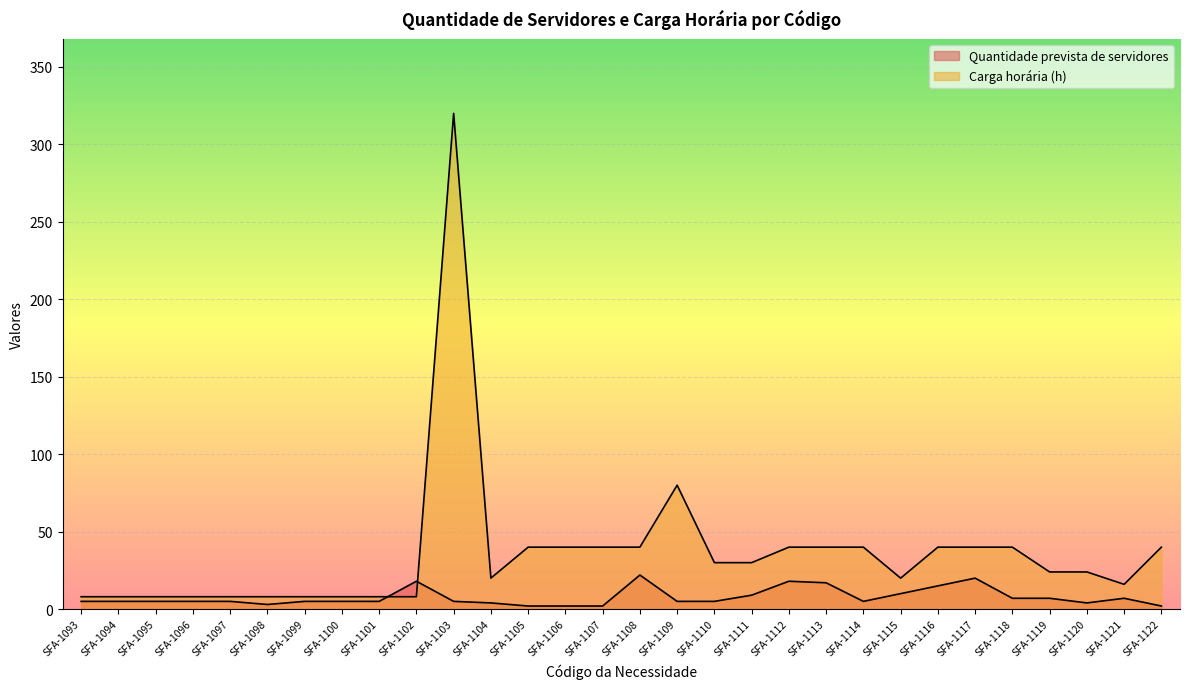

True or false: Quantidade prevista de servidores has a value of 16 at SFA-1115.

False